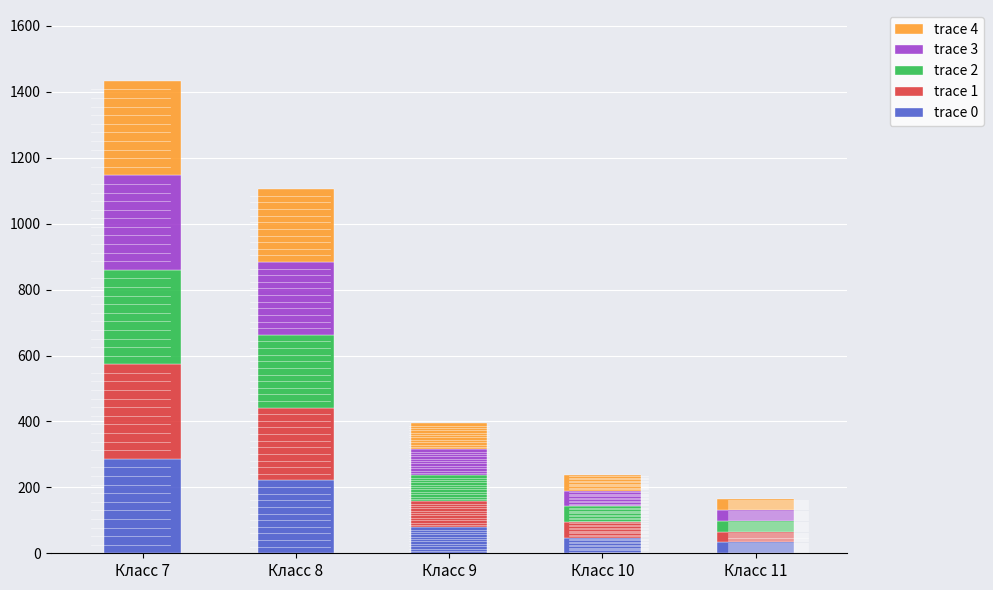

At which label does trace 0 reach its peak?

Класс 7